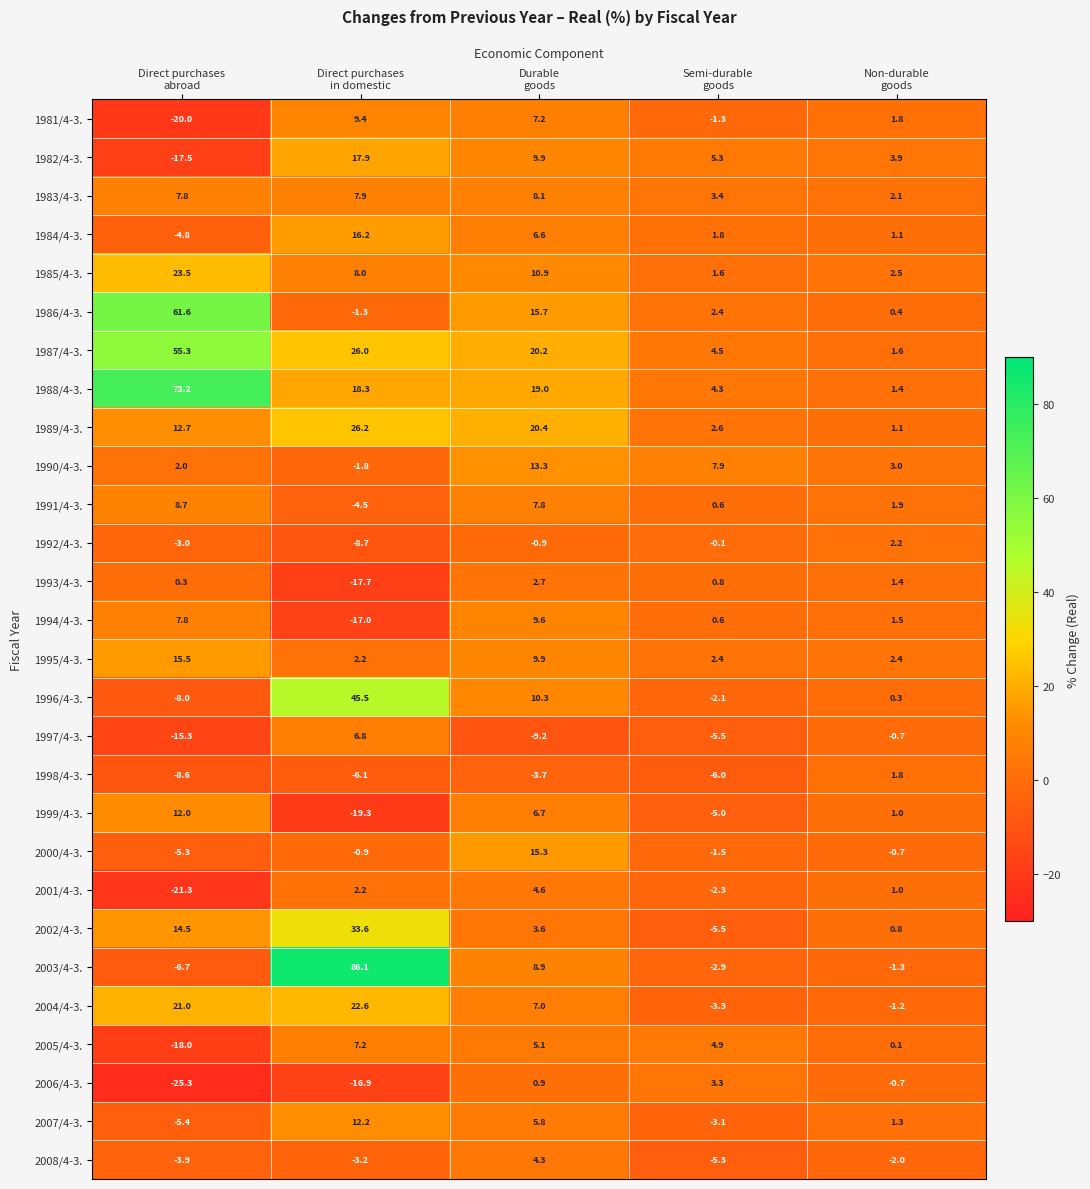

List the series in order of their peak value, lowest first.

1998/4-3., 1992/4-3., 1993/4-3., 2006/4-3., 2008/4-3., 2001/4-3., 1997/4-3., 2005/4-3., 1983/4-3., 1991/4-3., 1981/4-3., 1994/4-3., 1999/4-3., 2007/4-3., 1990/4-3., 2000/4-3., 1995/4-3., 1984/4-3., 1982/4-3., 2004/4-3., 1985/4-3., 1989/4-3., 2002/4-3., 1996/4-3., 1987/4-3., 1986/4-3., 1988/4-3., 2003/4-3.